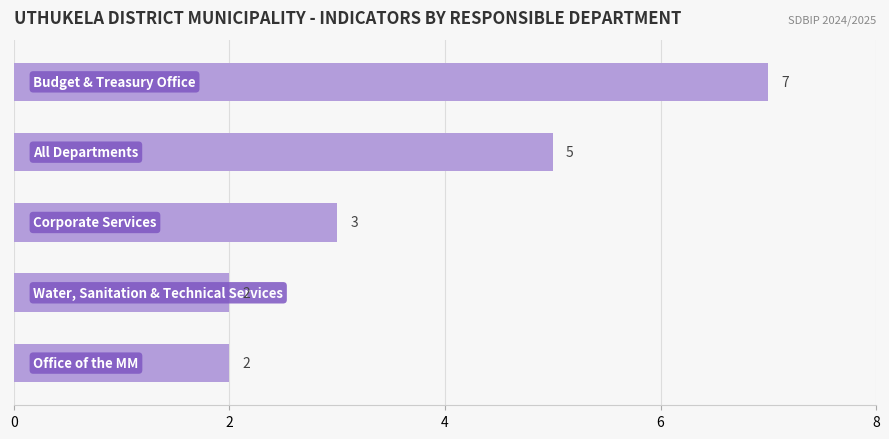

What is the greatest value displayed?

7